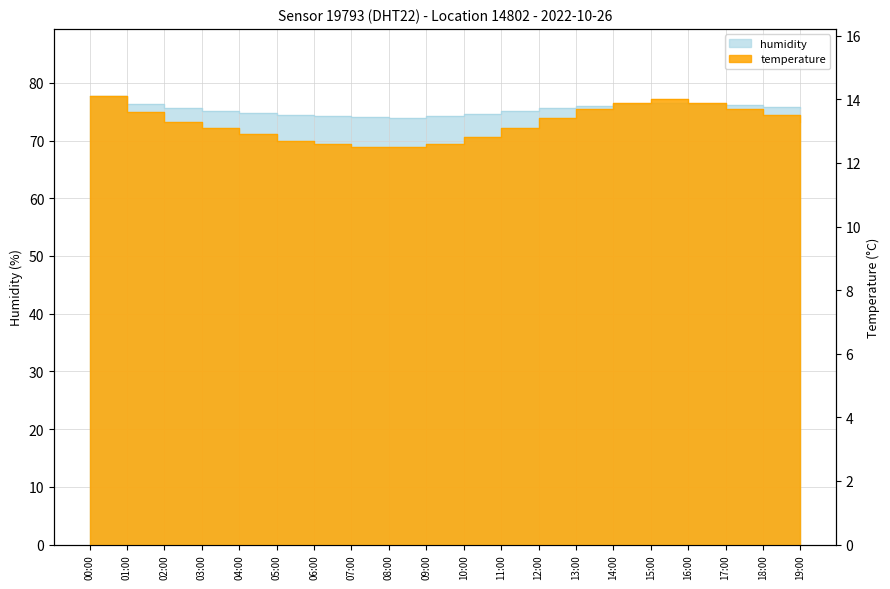

Which series has the widest spread of values?

humidity